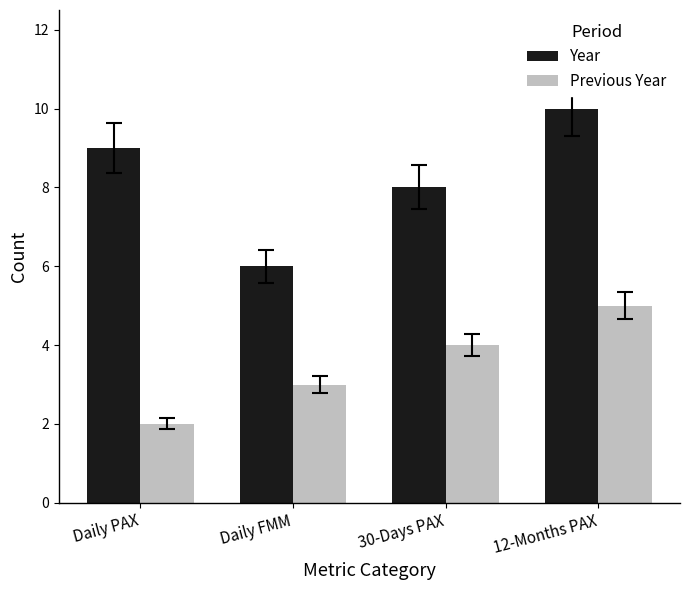

At how many categories does at least one series exceed 3?

4